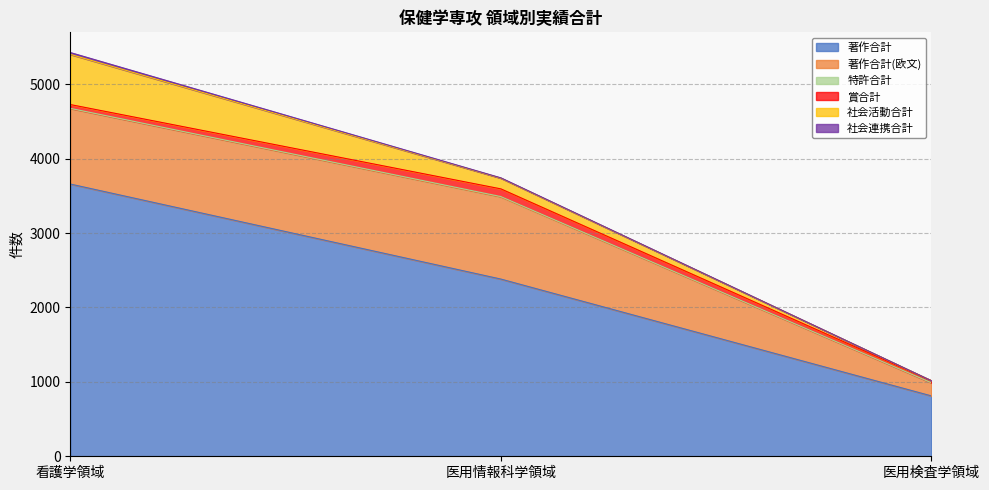

What is the value of the 特許合計 point at the 1st from the left?

2